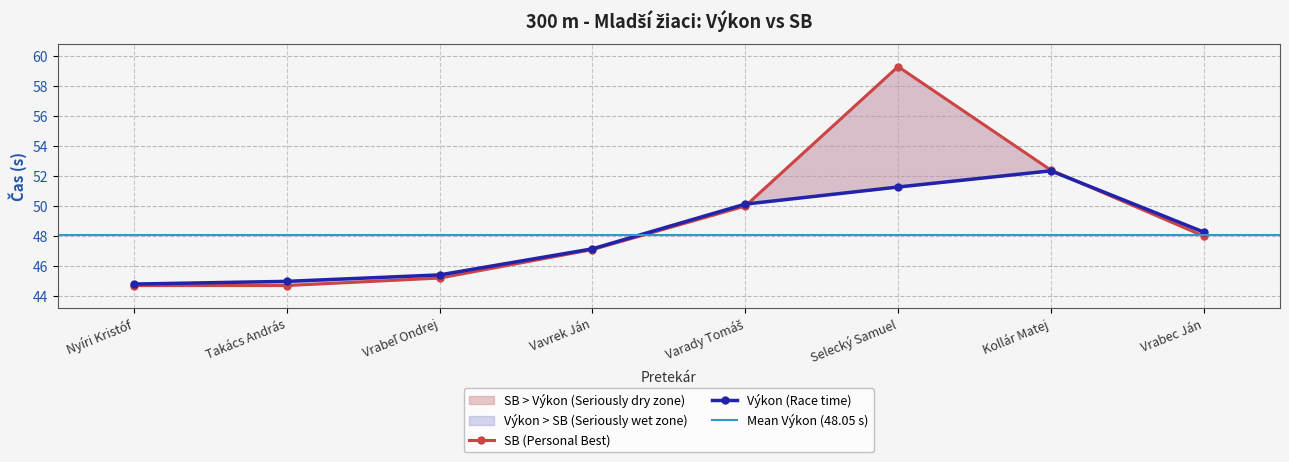

Which series changed the most between Vavrek Ján and Kollár Matej?

SB